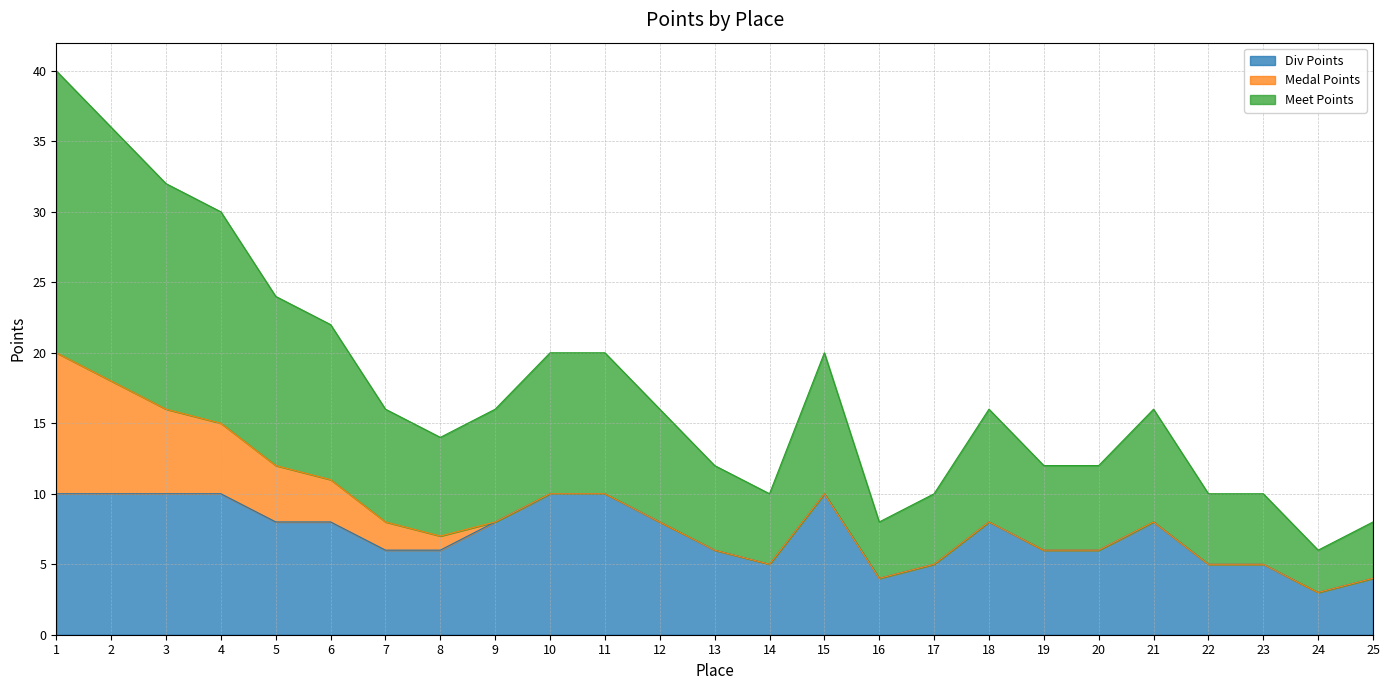

What is the total value across all series at 25?

8